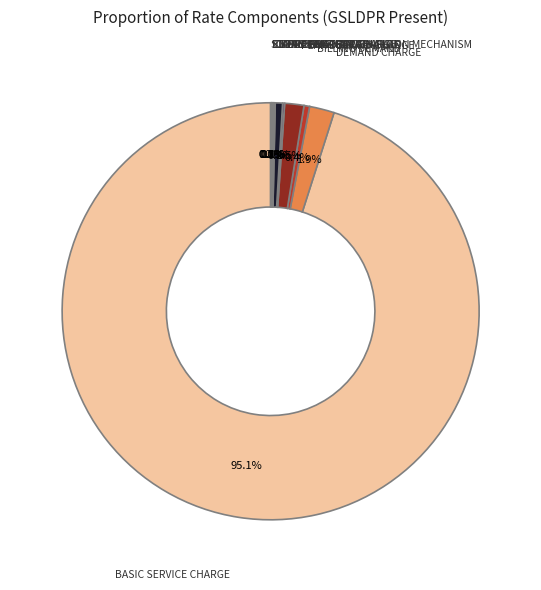

Is there a majority slice in this chart?

Yes